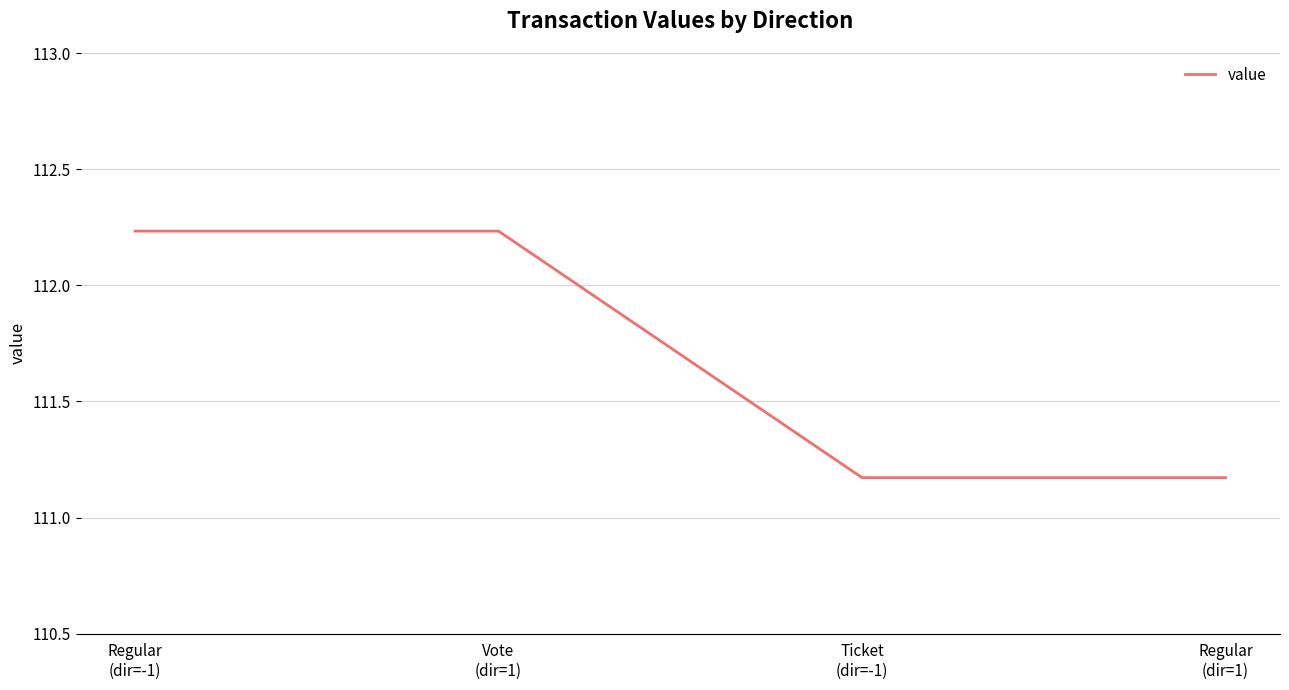

What position from the left is Ticket
(dir=-1)?

3